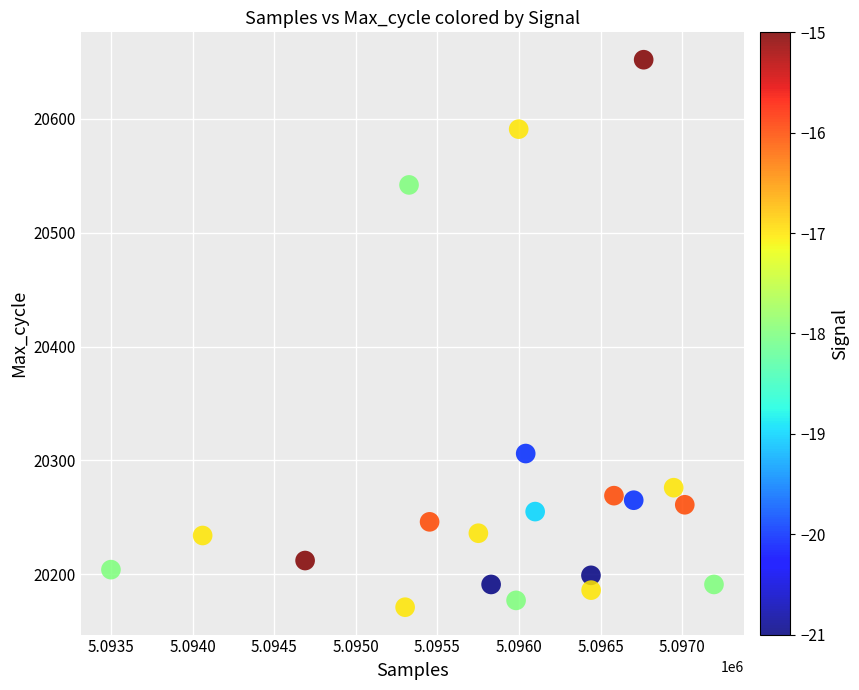

What is the range of X values (max minus min)?

3696